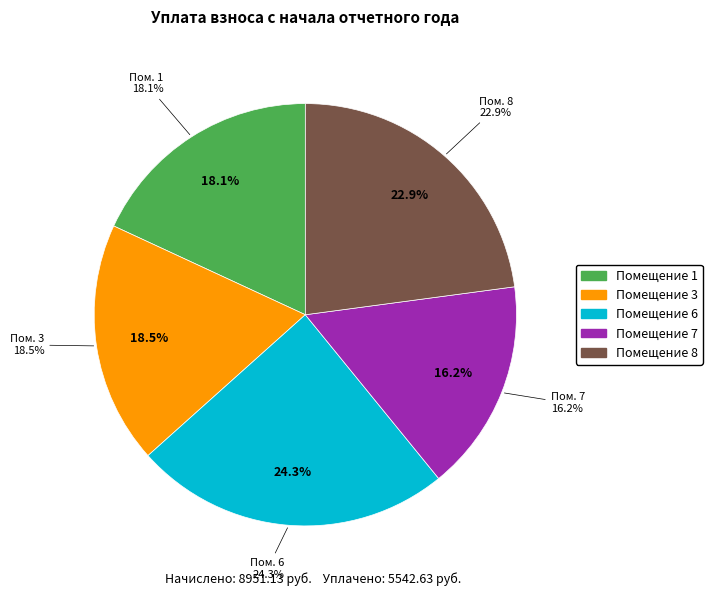

Does 2 represent more than half of the total?

No